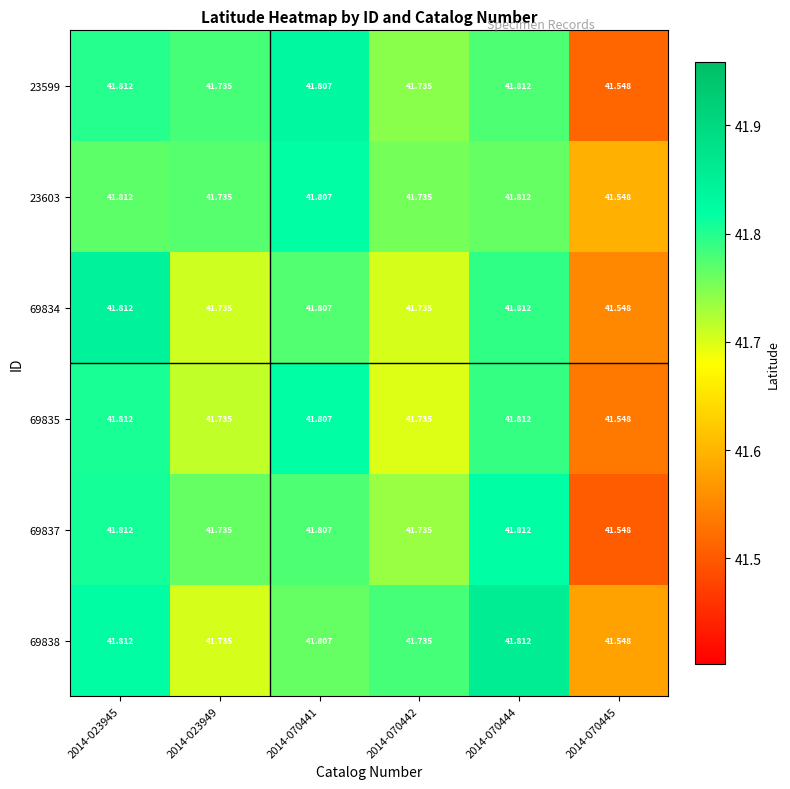

What is the difference between the highest and lowest values at 2014-023949?

0.0